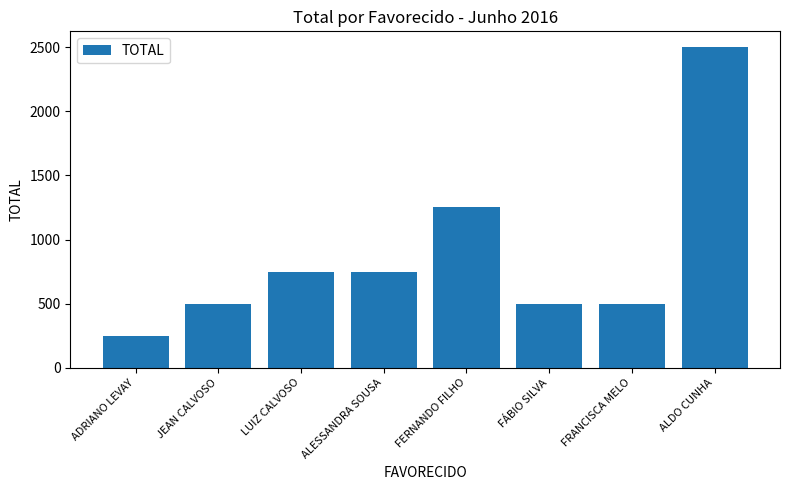

What is the maximum value shown in the chart?

2500